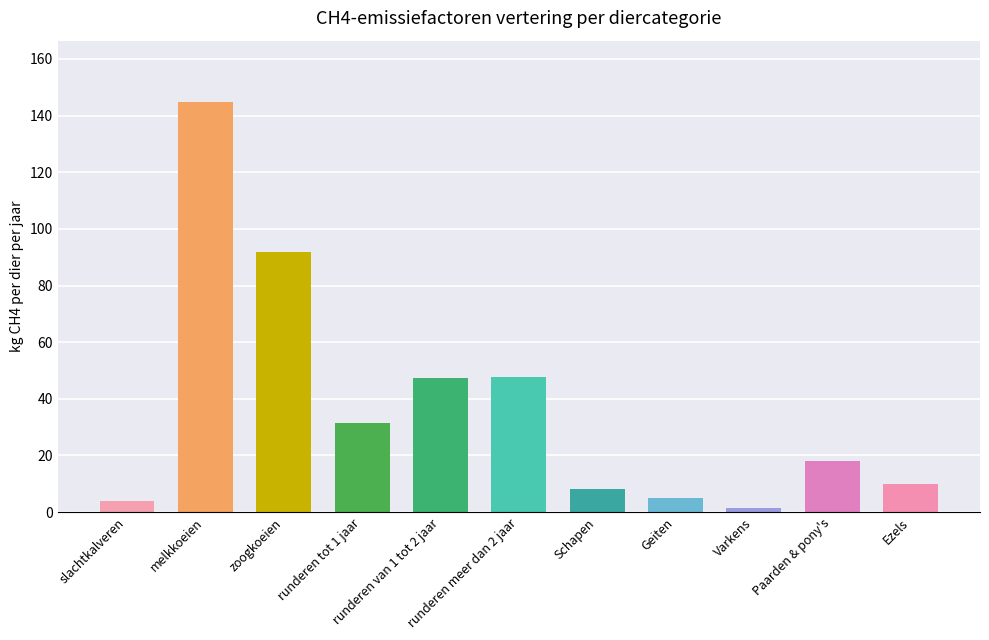

Does the chart contain stacked bars?

No